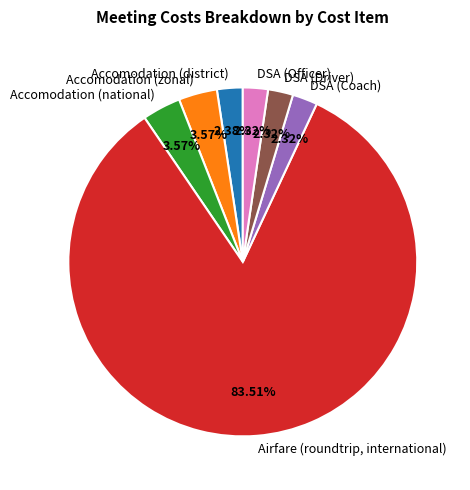

To the nearest percent, what portion does DSA (Driver) represent?

2%